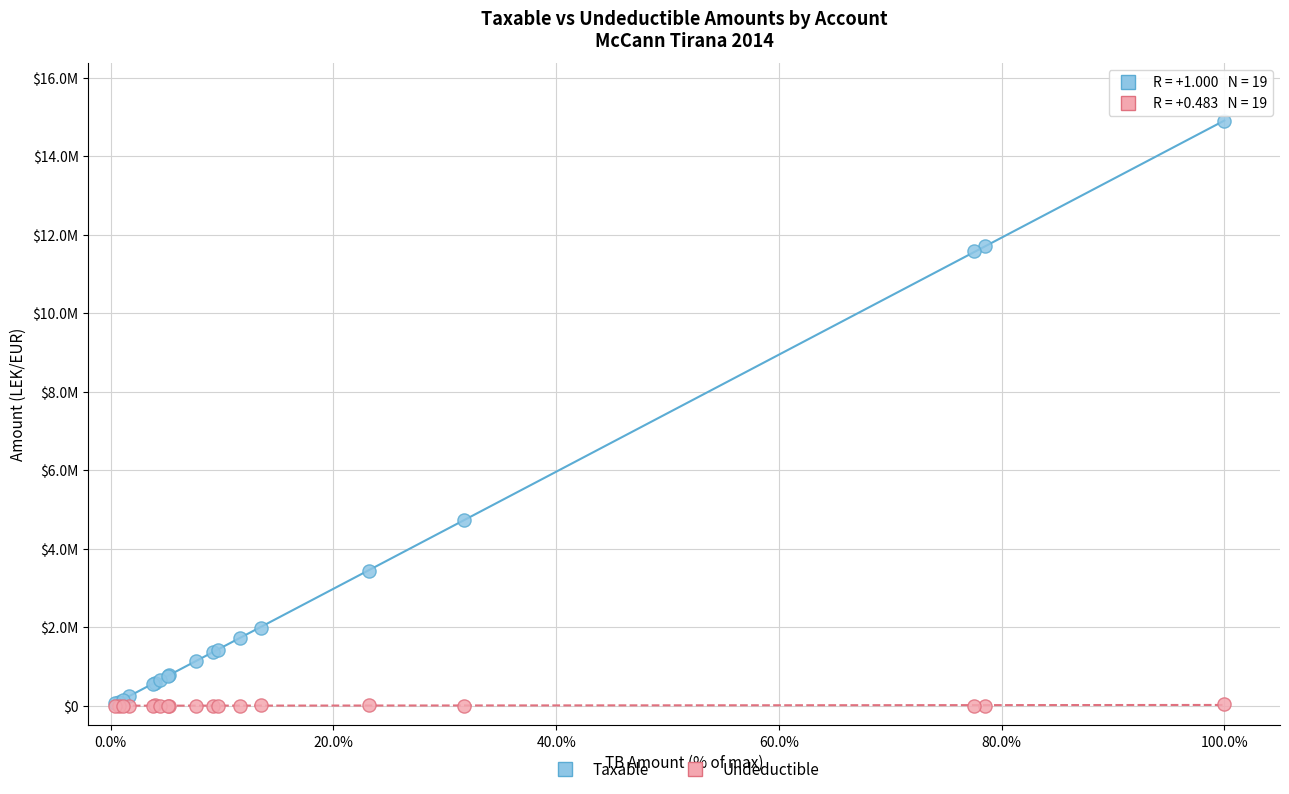

What are all the series names shown in the legend?

Taxable, Undeductible